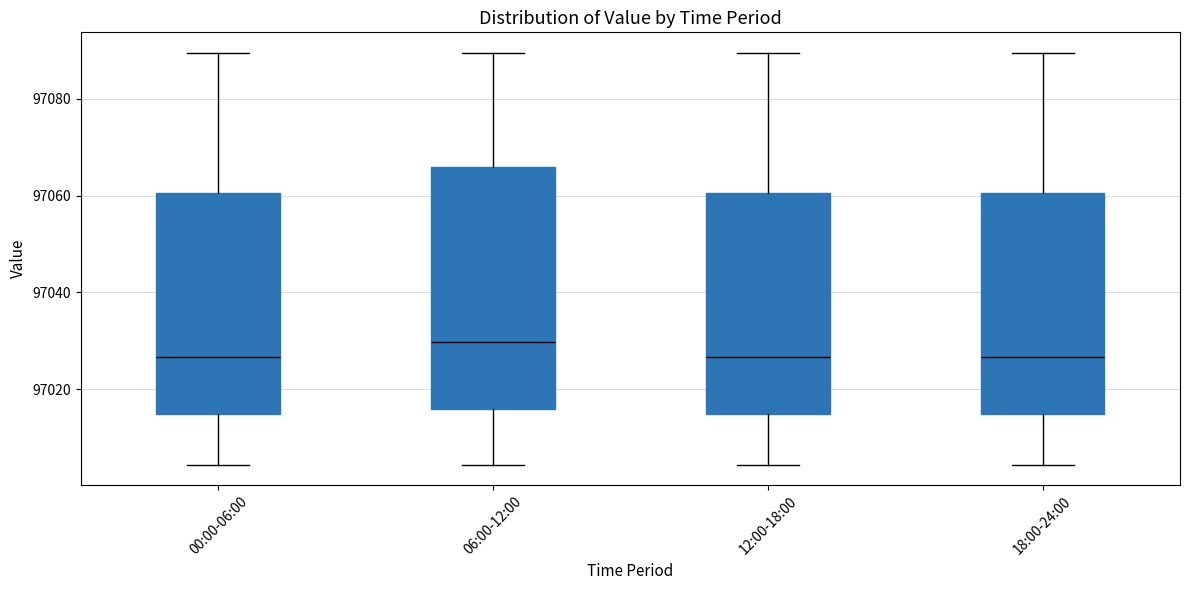

Reading left to right, read every box against the y-axis: the position of its median line, the range the box covers, and the ends of its whiskers. The values are not printed on the chart, so give them approximately, as read against the axis.

00:00-06:00: median 97026, box 97014 to 97060, whiskers 97004 to 97090
06:00-12:00: median 97030, box 97016 to 97066, whiskers 97004 to 97090
12:00-18:00: median 97026, box 97014 to 97060, whiskers 97004 to 97090
18:00-24:00: median 97026, box 97014 to 97060, whiskers 97004 to 97090